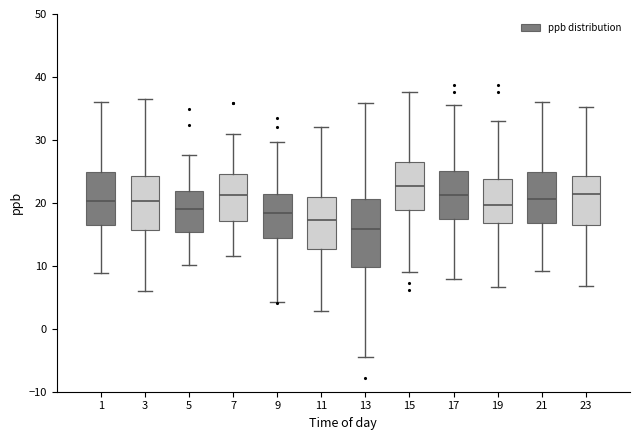

Reading left to right, transcribe this box plot: for each box, give where its median line is, the range the box spans, and where its two whiskers end, as read against the y-axis. The values are not printed on the chart, so give them approximately, as read against the axis.

1: median 20, box 17 to 25, whiskers 9 to 36
3: median 20, box 16 to 24, whiskers 6 to 36
5: median 19, box 15 to 22, whiskers 10 to 28
7: median 21, box 17 to 25, whiskers 12 to 31
9: median 18, box 14 to 21, whiskers 4 to 30
11: median 17, box 13 to 21, whiskers 3 to 32
13: median 16, box 10 to 21, whiskers -4 to 36
15: median 23, box 19 to 27, whiskers 9 to 38
17: median 21, box 17 to 25, whiskers 8 to 36
19: median 20, box 17 to 24, whiskers 7 to 33
21: median 21, box 17 to 25, whiskers 9 to 36
23: median 21, box 17 to 24, whiskers 7 to 35